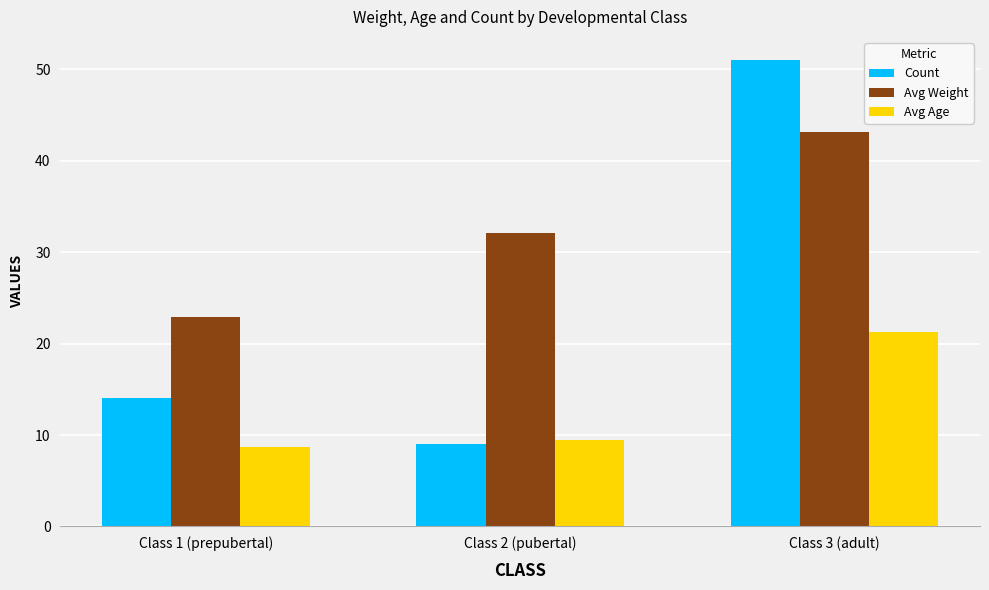

Reading left to right, transcribe all the data shown in this chart.

Count: Class 1 (prepubertal)=14.0	Class 2 (pubertal)=9.0	Class 3 (adult)=51.0
Avg Weight: Class 1 (prepubertal)=22.9	Class 2 (pubertal)=32.1	Class 3 (adult)=43.2
Avg Age: Class 1 (prepubertal)=8.7	Class 2 (pubertal)=9.4	Class 3 (adult)=21.3